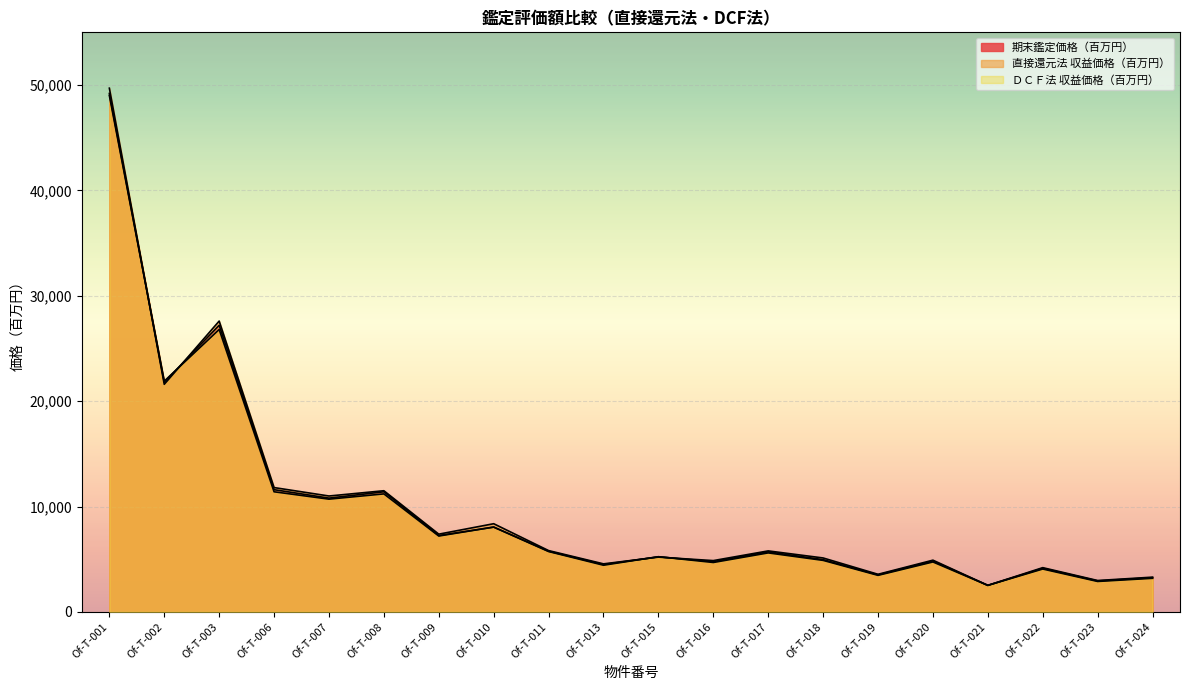

What is the difference between the maximum and minimum values in the 期末鑑定価格（百万円） series?

46680